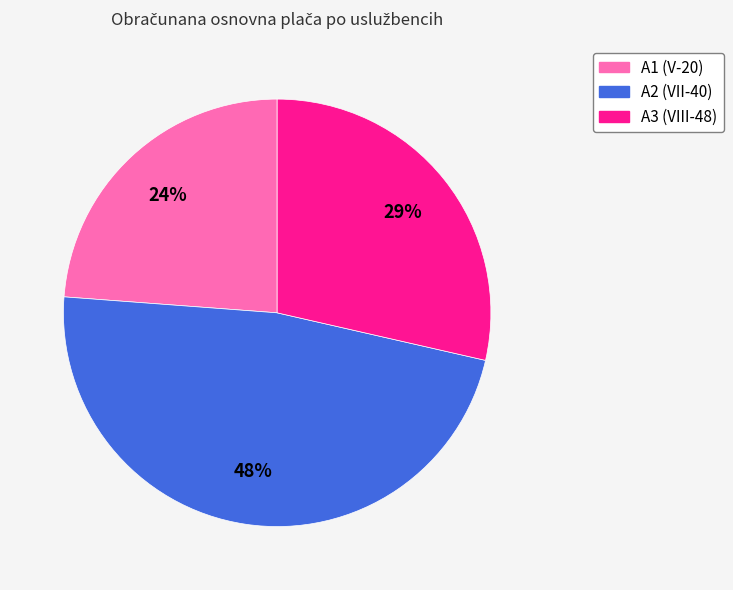

Is there any slice that represents more than half of the pie?

No